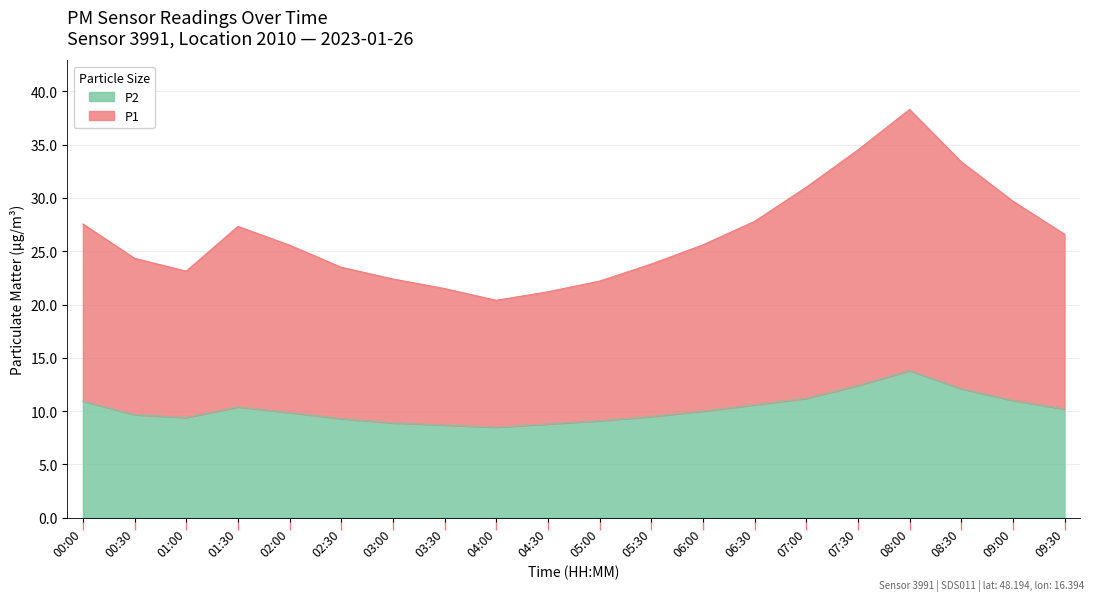

What are all the series names shown in the legend?

P2, P1